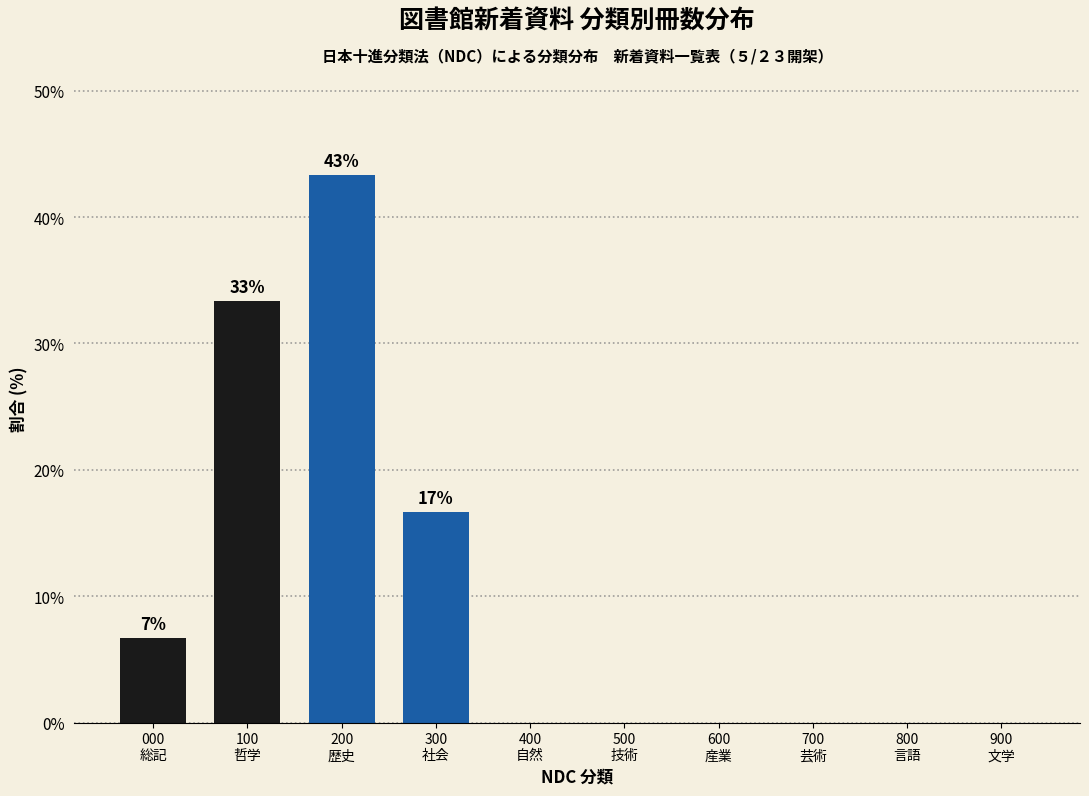

What is the greatest value displayed?

43.3